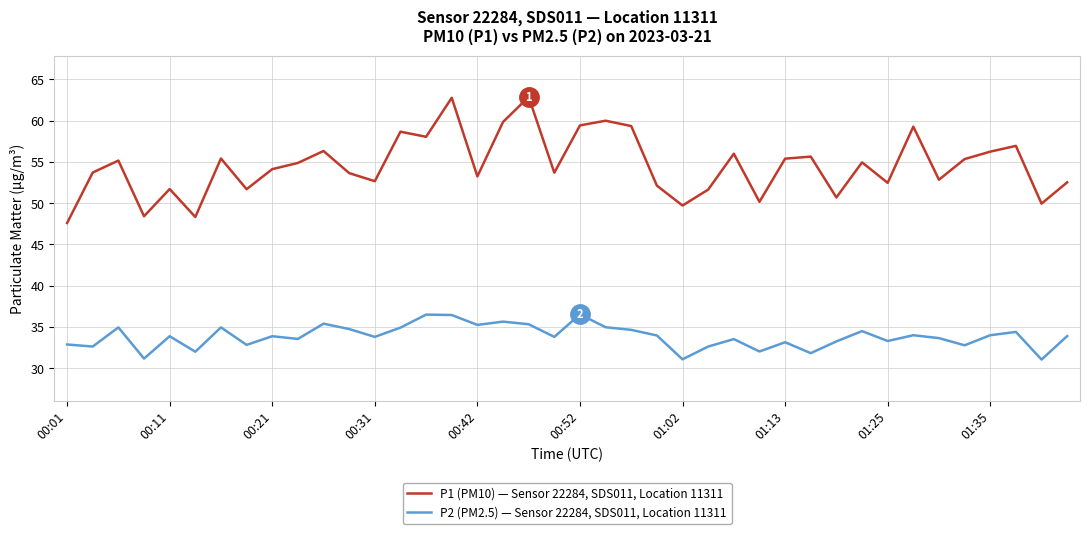

List the series in order of their overall mean, lowest first.

P2 (PM2.5) — Sensor 22284, SDS011, Location 11311, P1 (PM10) — Sensor 22284, SDS011, Location 11311